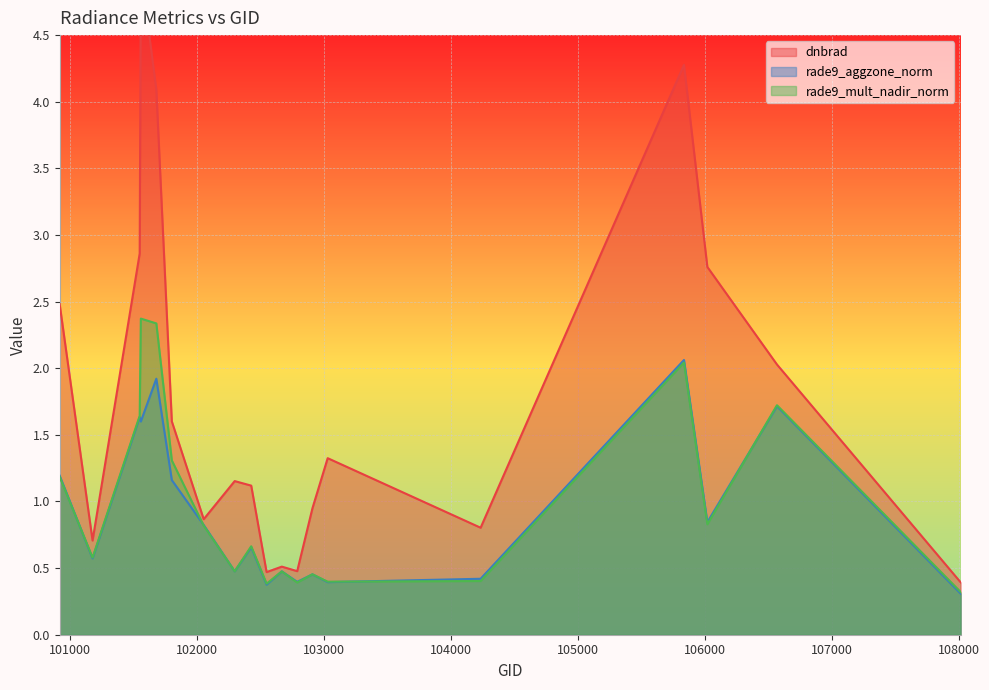

Which series has the largest total across all categories?

dnbrad